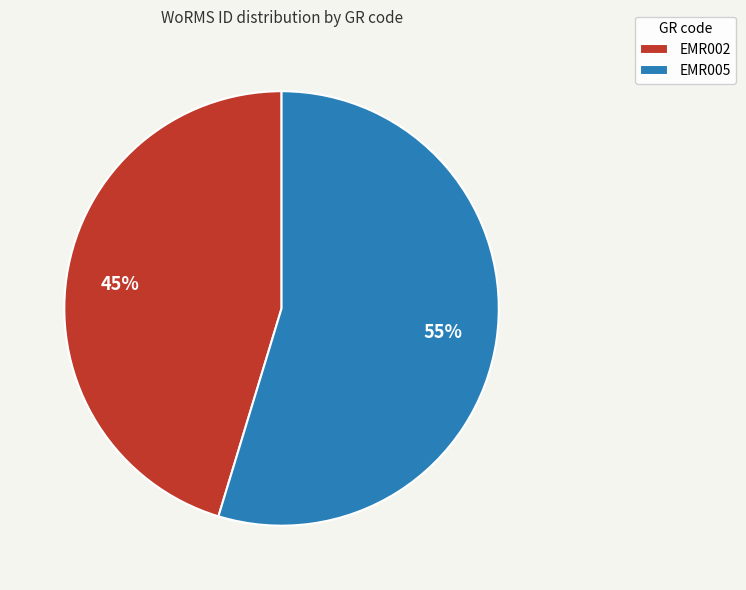

Rank the categories by value from lowest to highest.

EMR002, EMR005